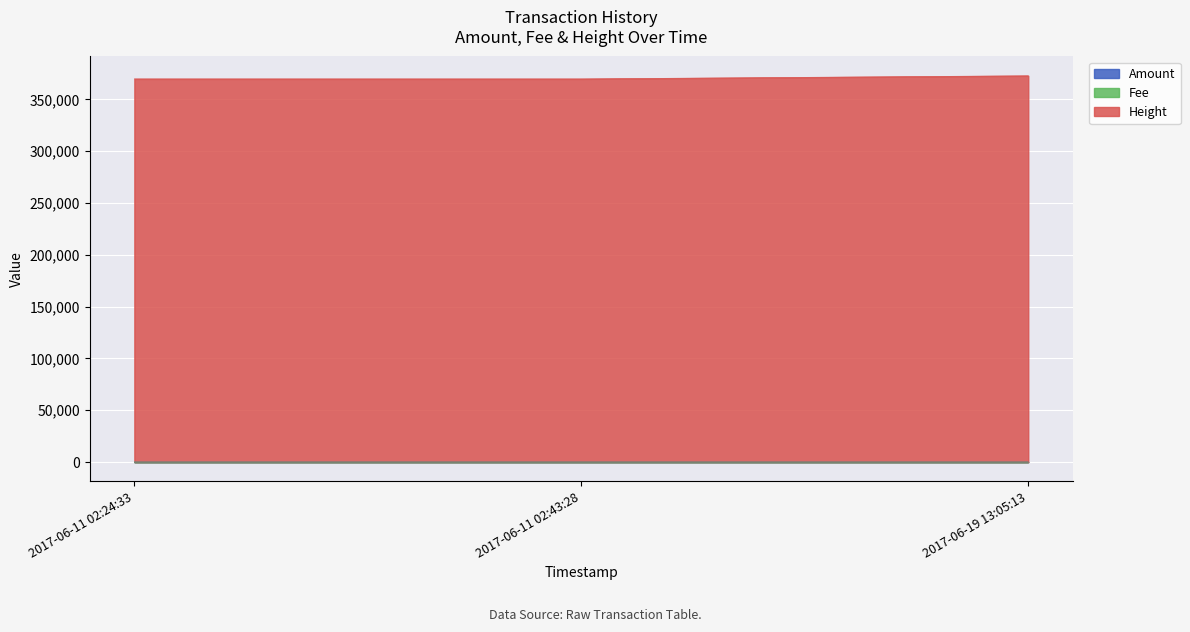

Count the Amount values in the range 0 to 1.

3